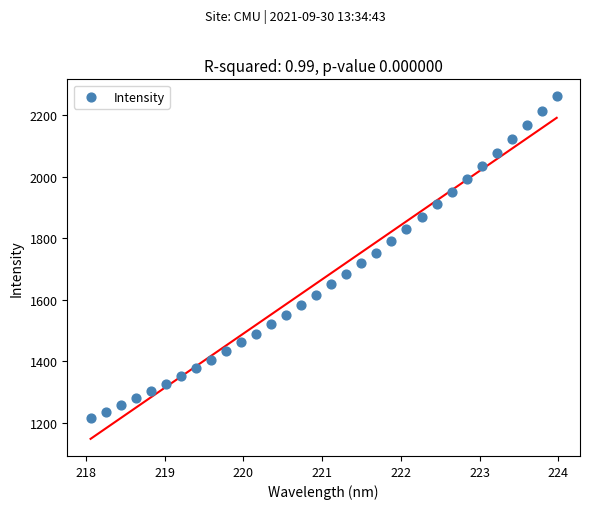

What is the range of X values (max minus min)?

5.9